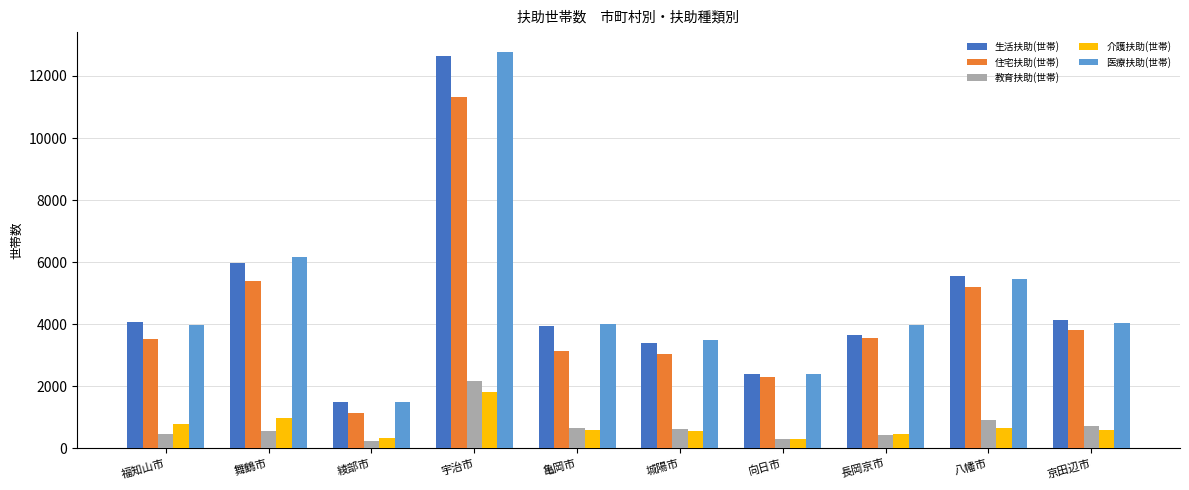

What is the difference between the second highest and minimum values in the 医療扶助(世帯) series?

4690